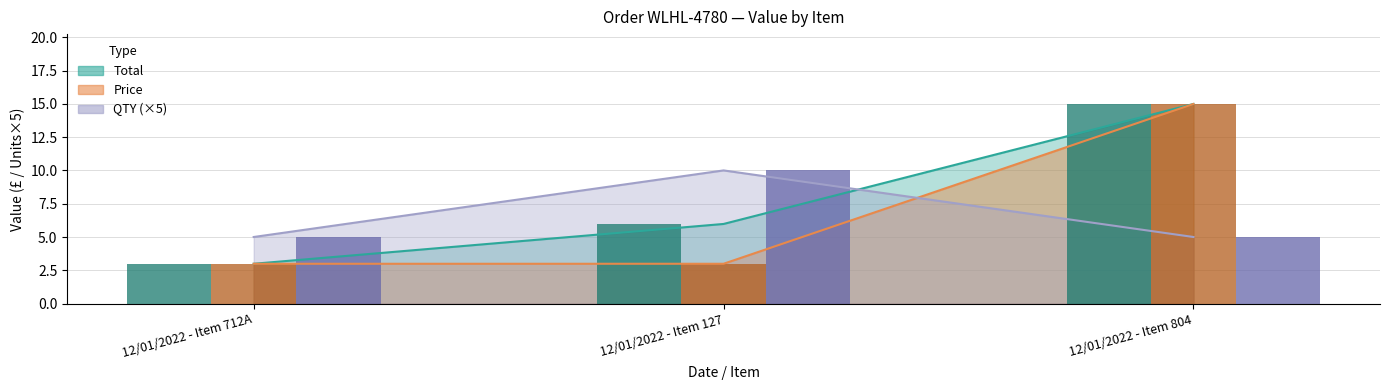

How many groups of bars are there?

3